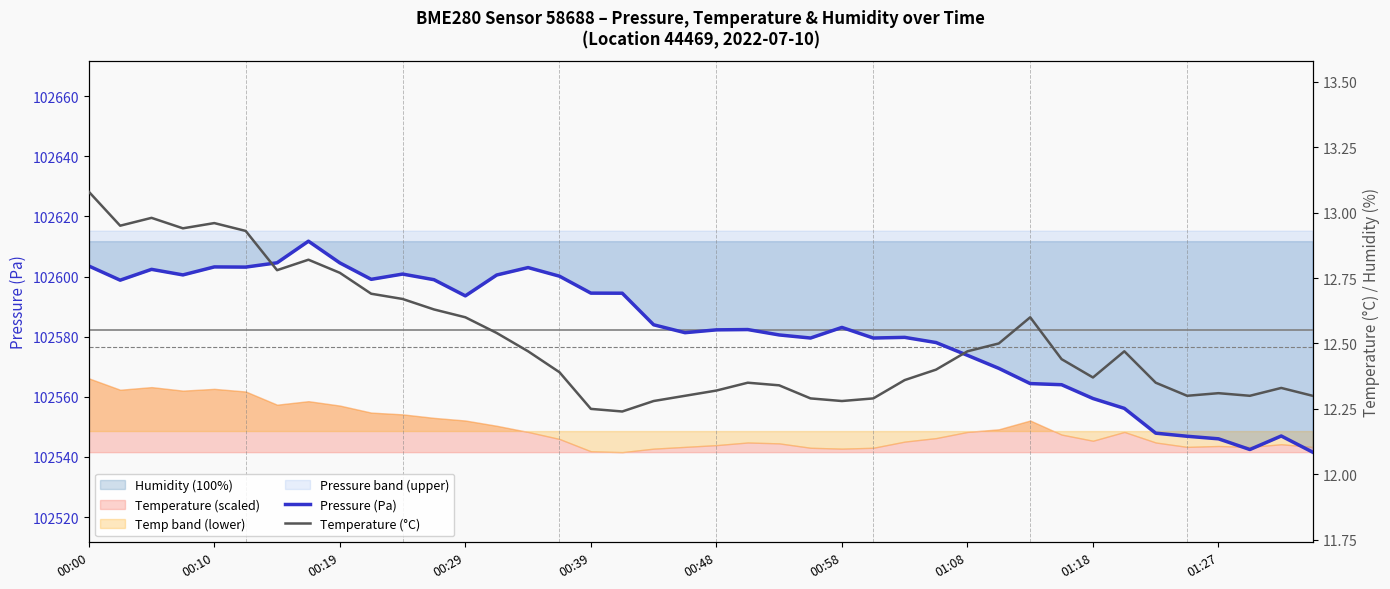

True or false: Pressure (Pa) has a value of 102547.0 at 38.

True